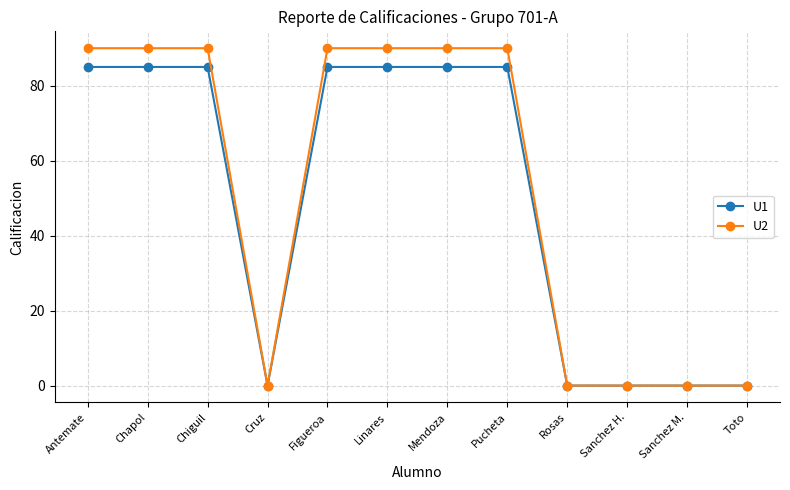

Which series has the largest range (max minus min)?

U2